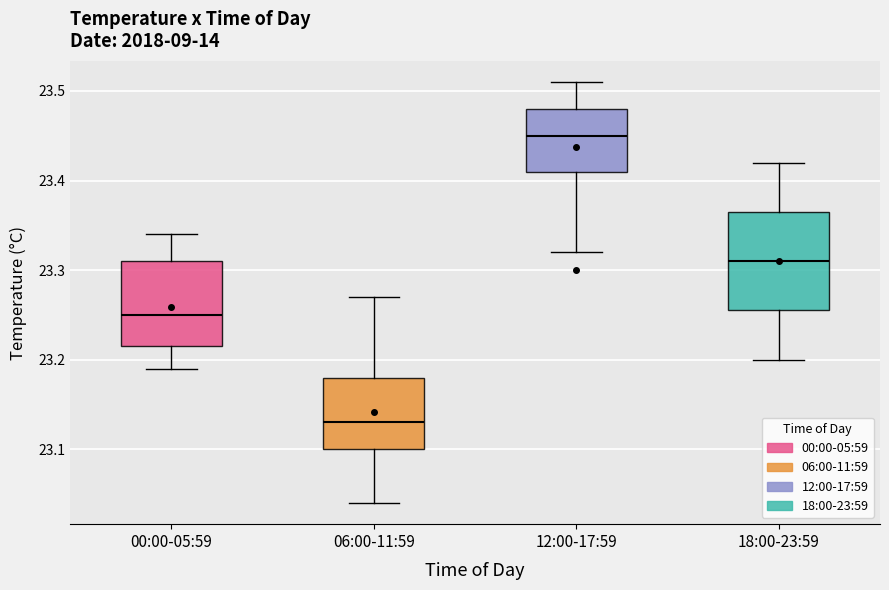

Where is the upper edge of the box for 12:00-17:59 on the y-axis? The values are not printed on the chart, so give them approximately, as read against the axis.

23.48